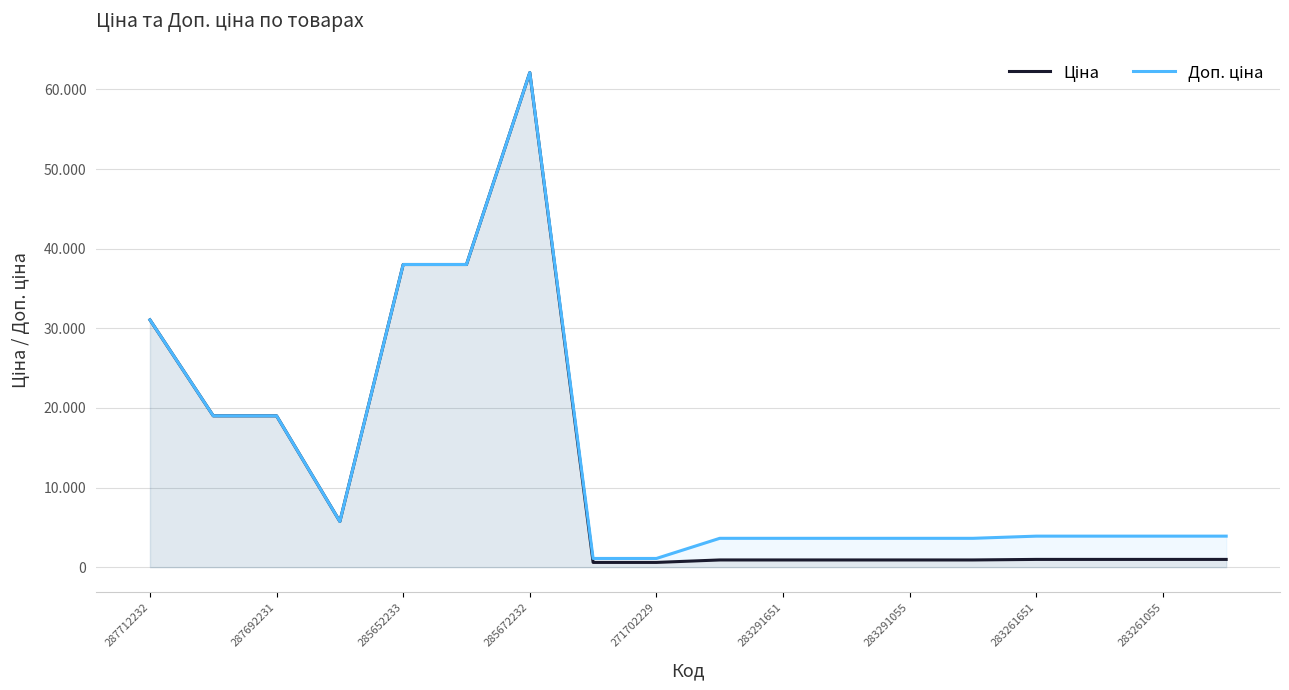

What are all the series names shown in the legend?

Ціна, Доп. ціна